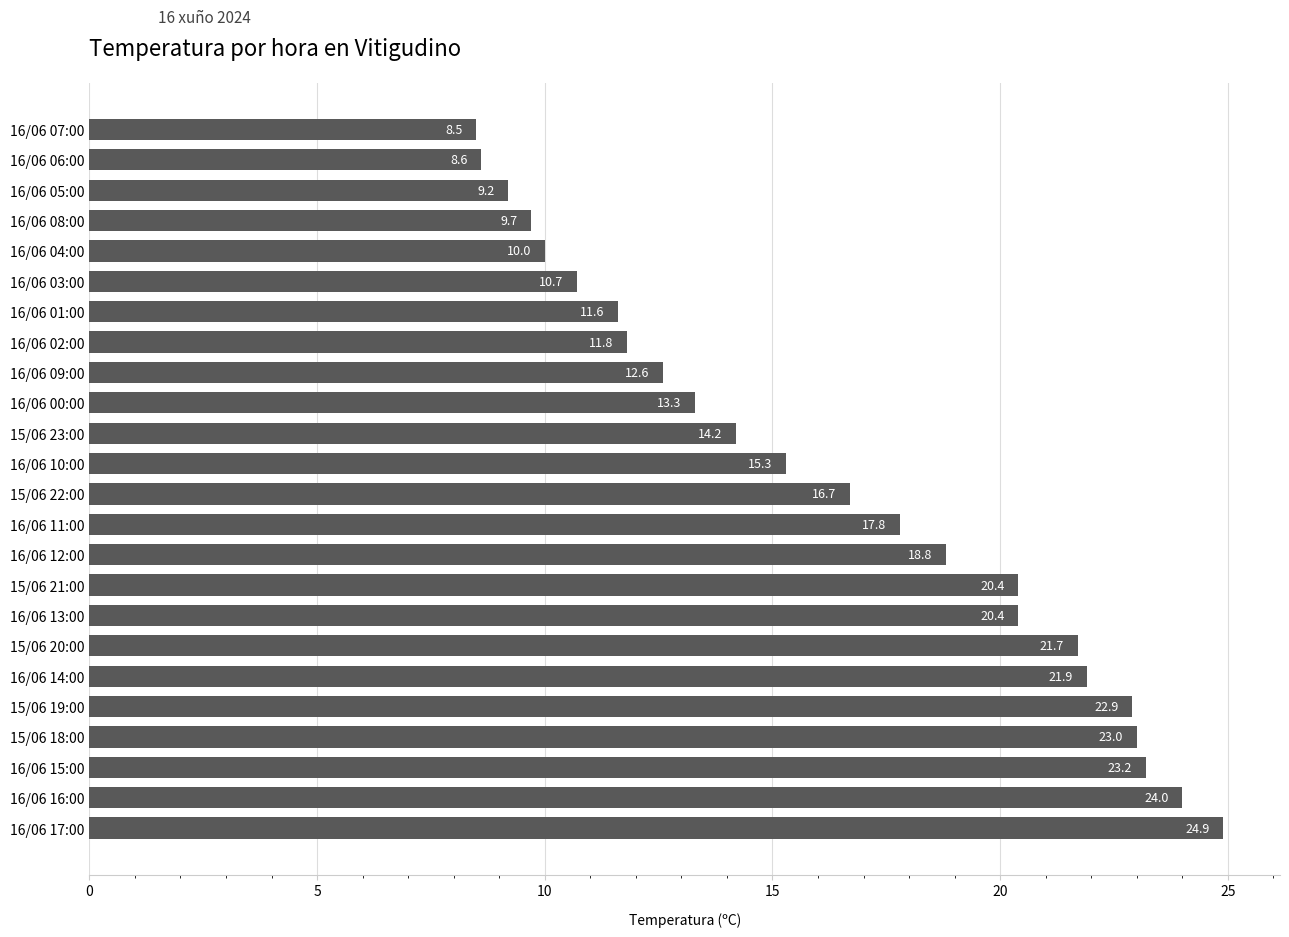

Are the bars horizontal?

Yes